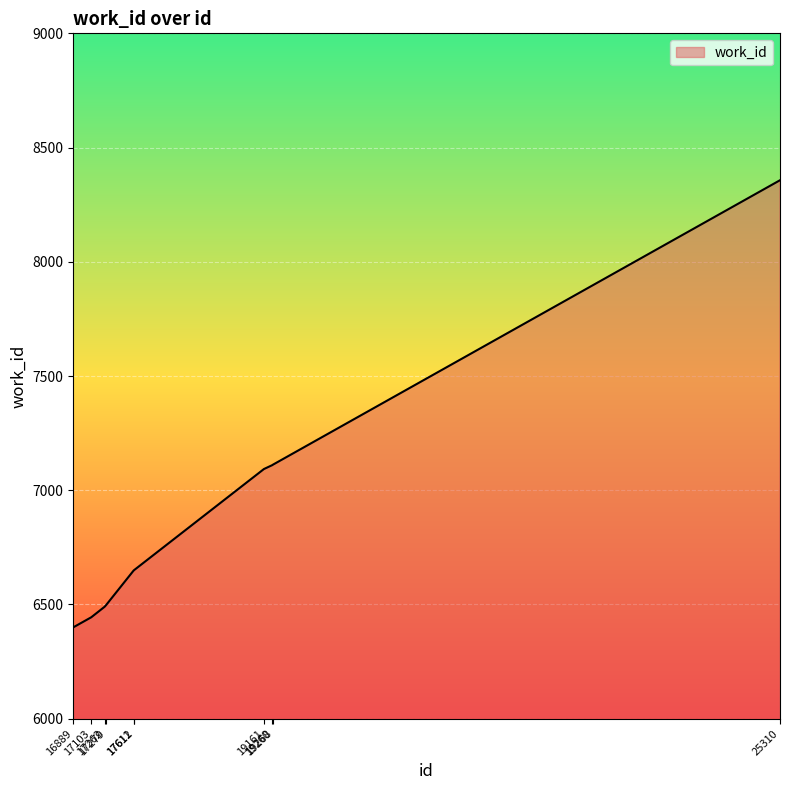

What is the difference between the values at 17262 and 17103?

46